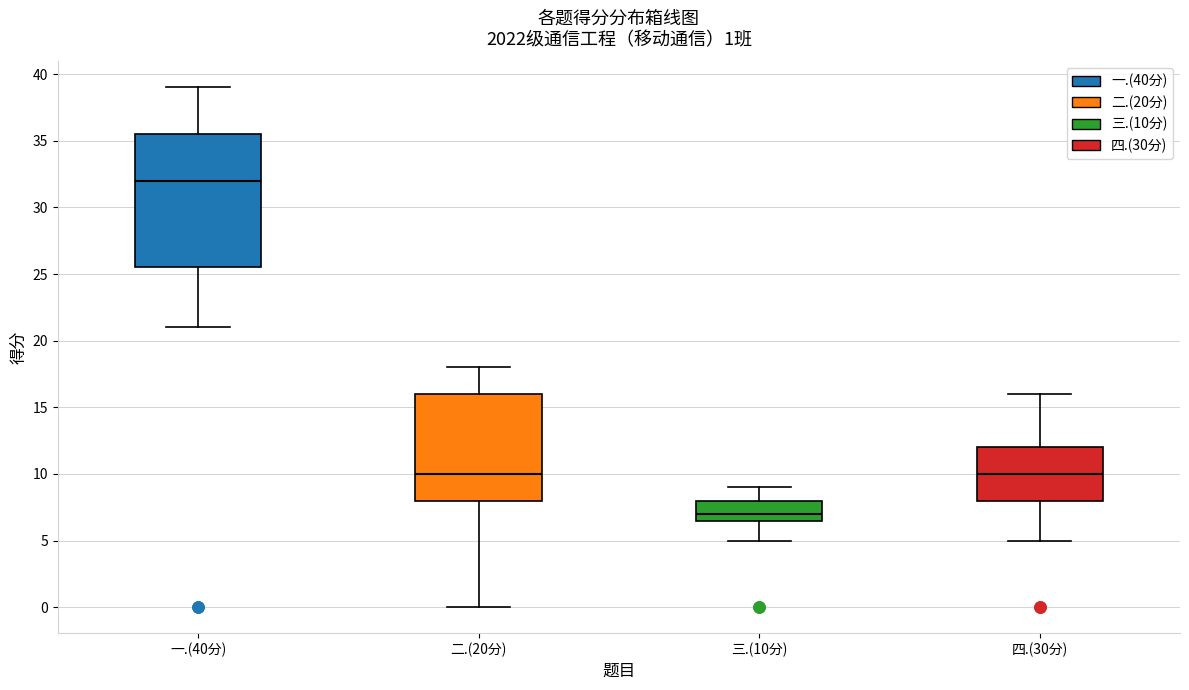

Which box is the tallest, from its lower edge to its upper edge?

一.(40分)